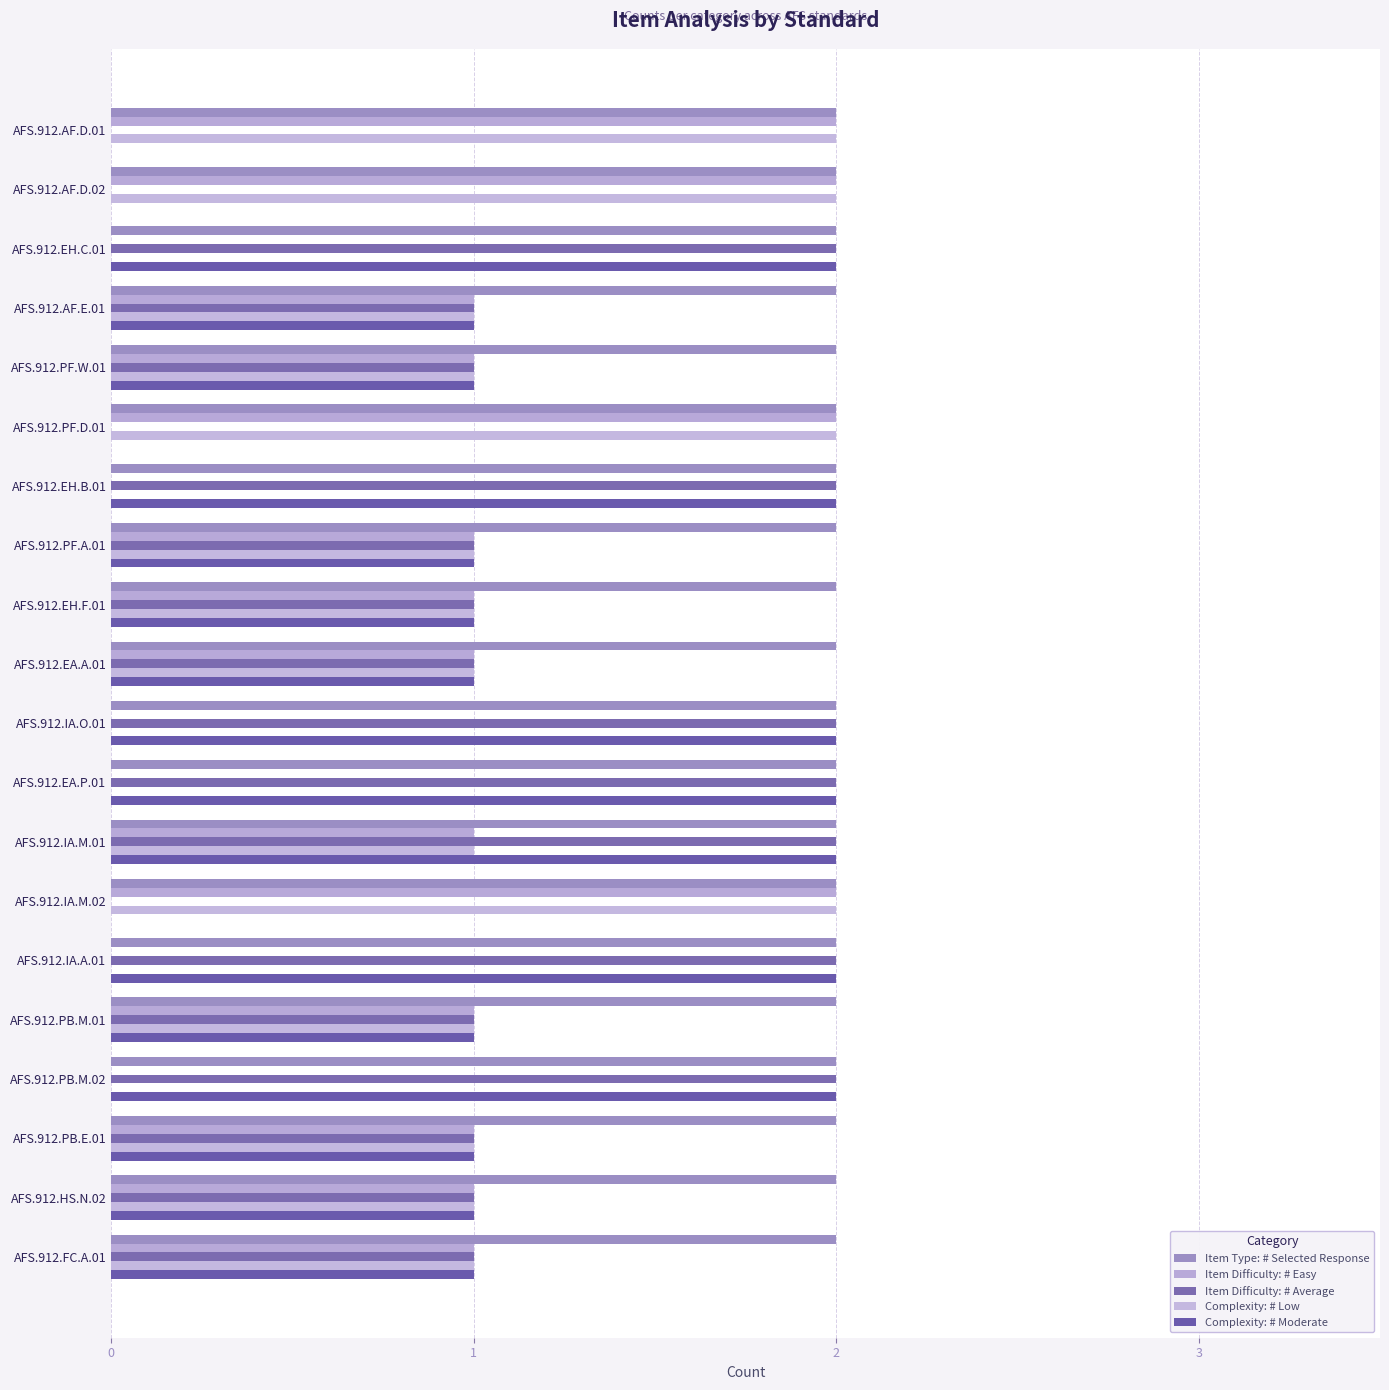

How many Item Difficulty: # Easy values are between 0 and 1?

16